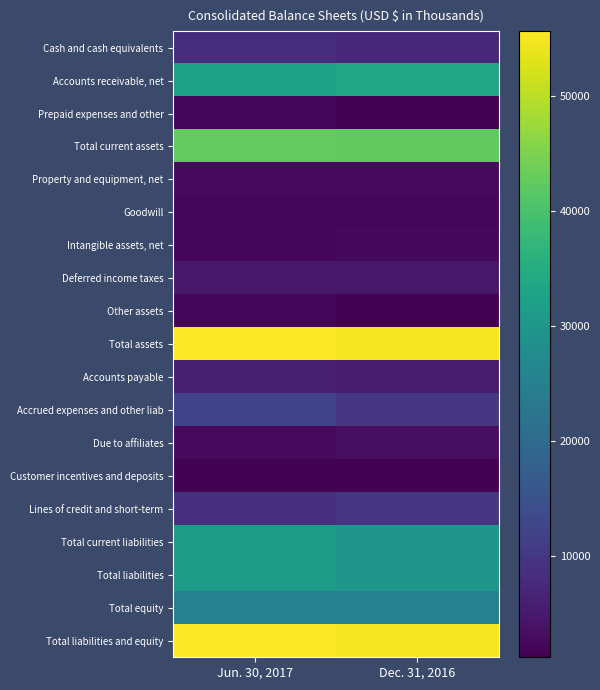

List the series in order of their peak value, lowest first.

Customer incentives and deposits, Other assets, Goodwill, Prepaid expenses and other, Intangible assets, net, Property and equipment, net, Due to affiliates, Deferred income taxes, Accounts payable, Cash and cash equivalents, Lines of credit and short-term, Accrued expenses and other liab, Total equity, Total current liabilities, Total liabilities, Accounts receivable, net, Total current assets, Total assets, Total liabilities and equity